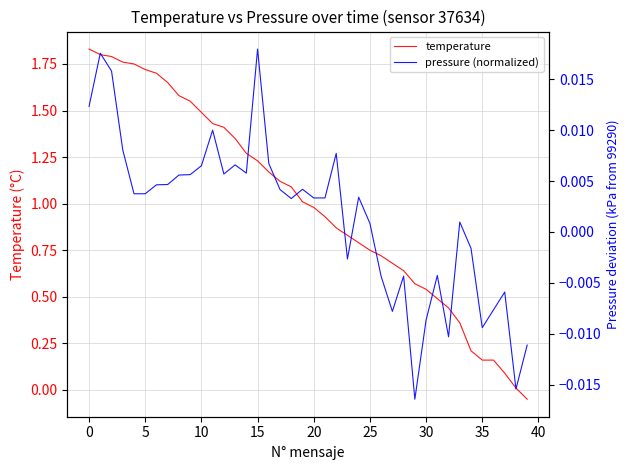

Where is temperature nearest to the value 0?

38